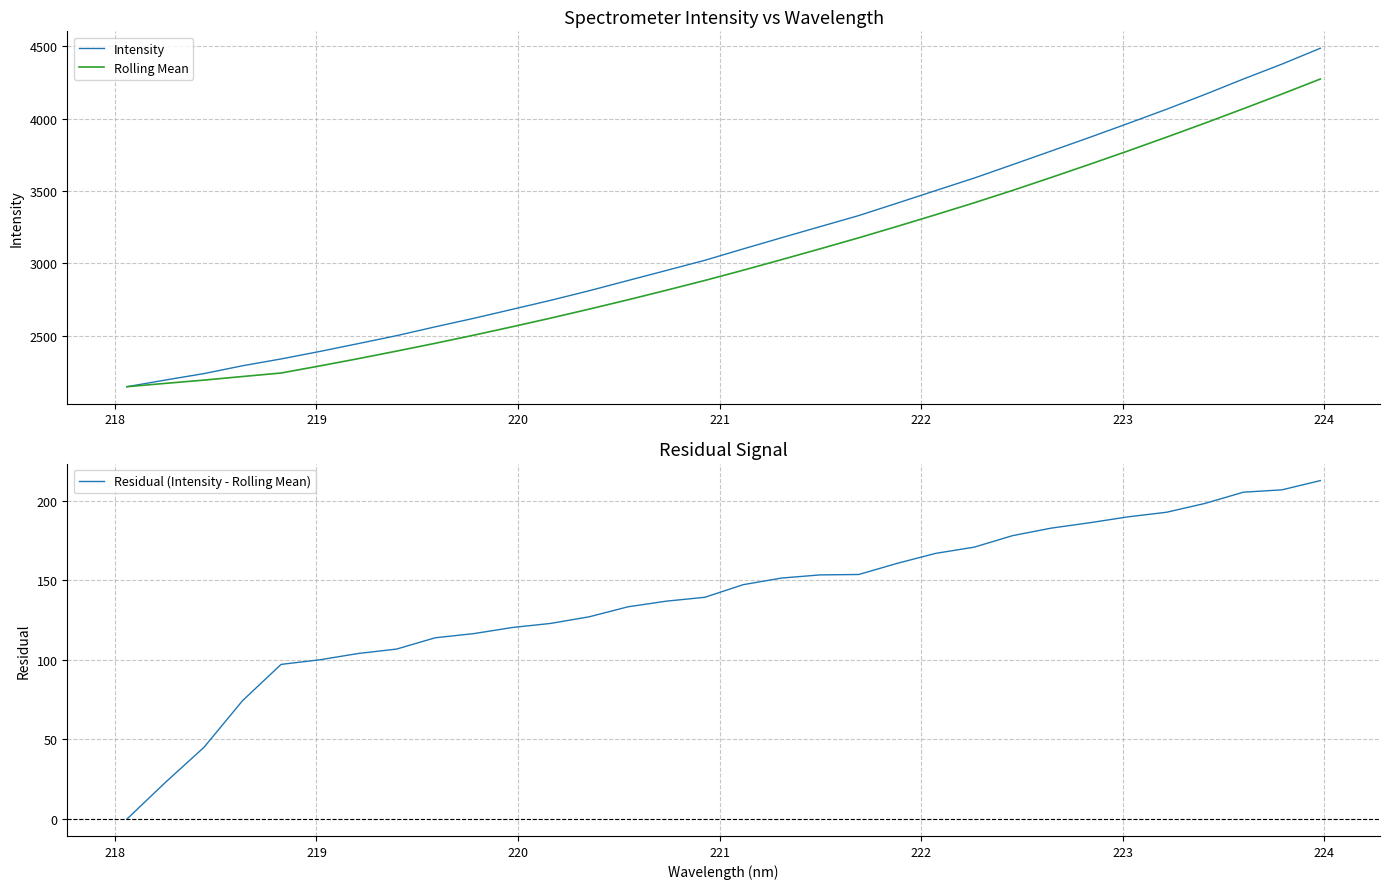

What is the difference between the maximum and minimum values in the Rolling Mean series?

2127.5